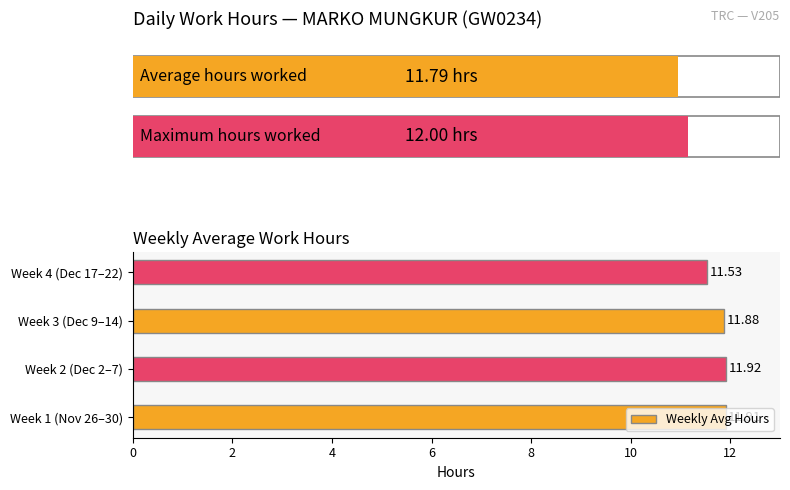

Approximately how many times larger is the value at Week 1 (Nov 26–30) compared to Week 4 (Dec 17–22)?

1.0